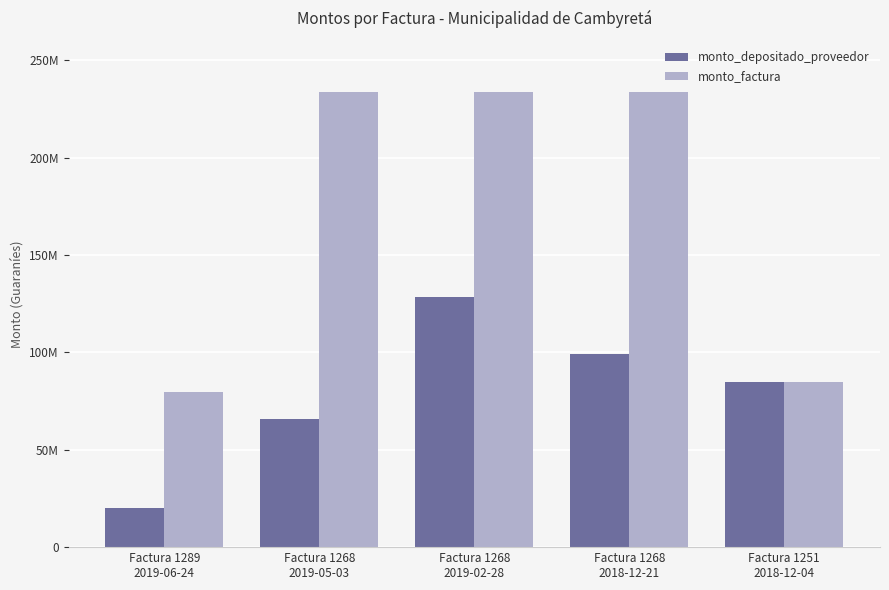

Which category has the lowest value across all series?

Factura 1289
2019-06-24